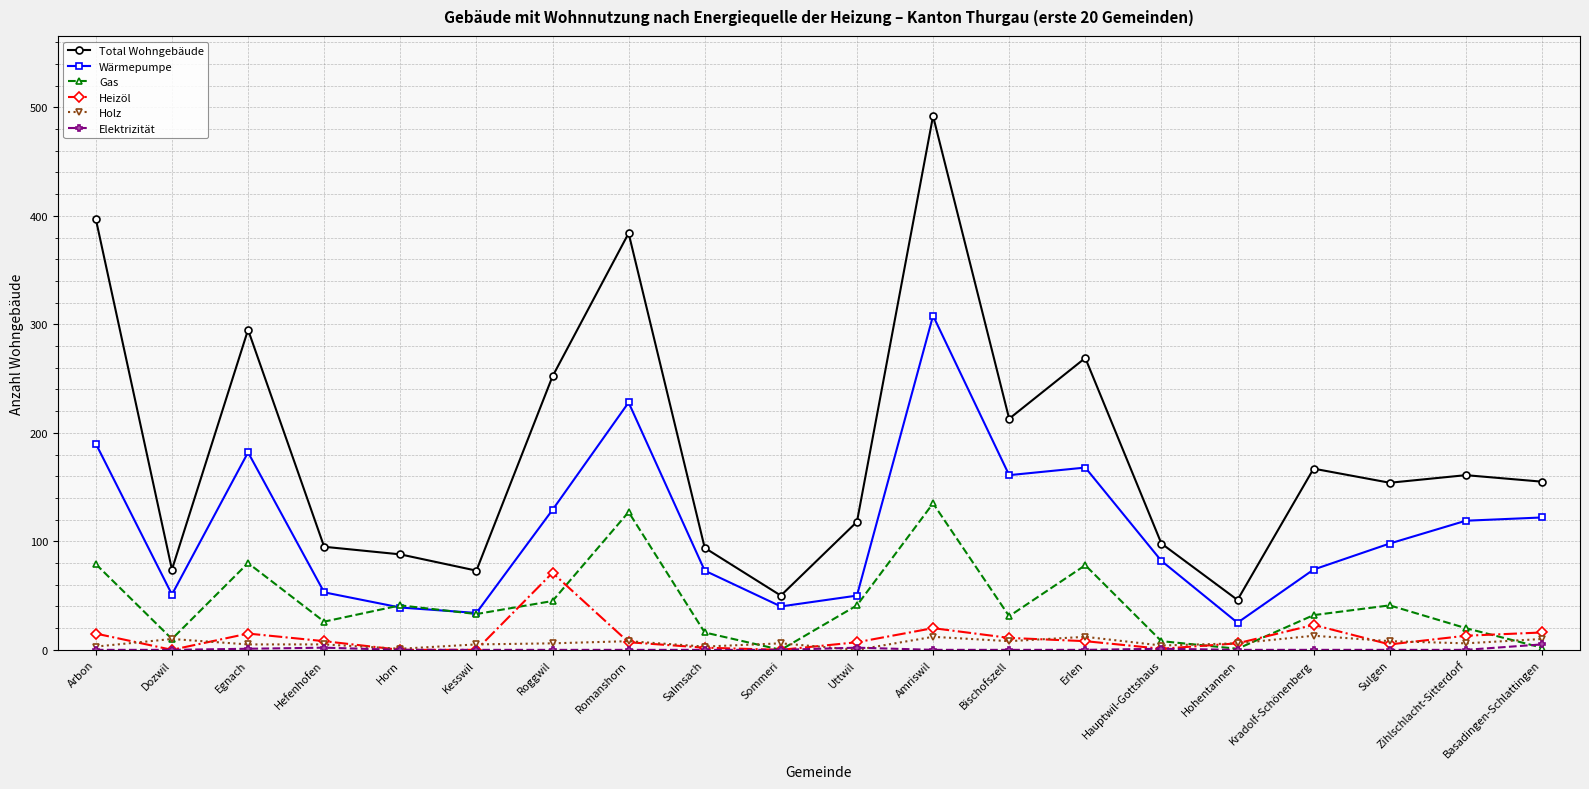

What is the sum of all Heizöl values?

228